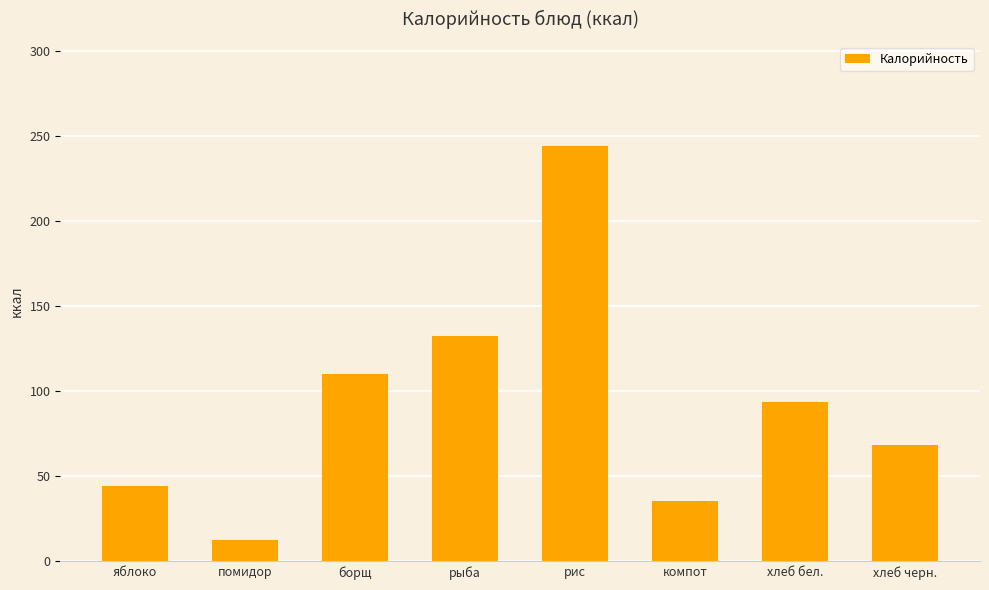

Rank the categories by value from highest to lowest.

рис, рыба, борщ, хлеб бел., хлеб черн., яблоко, компот, помидор